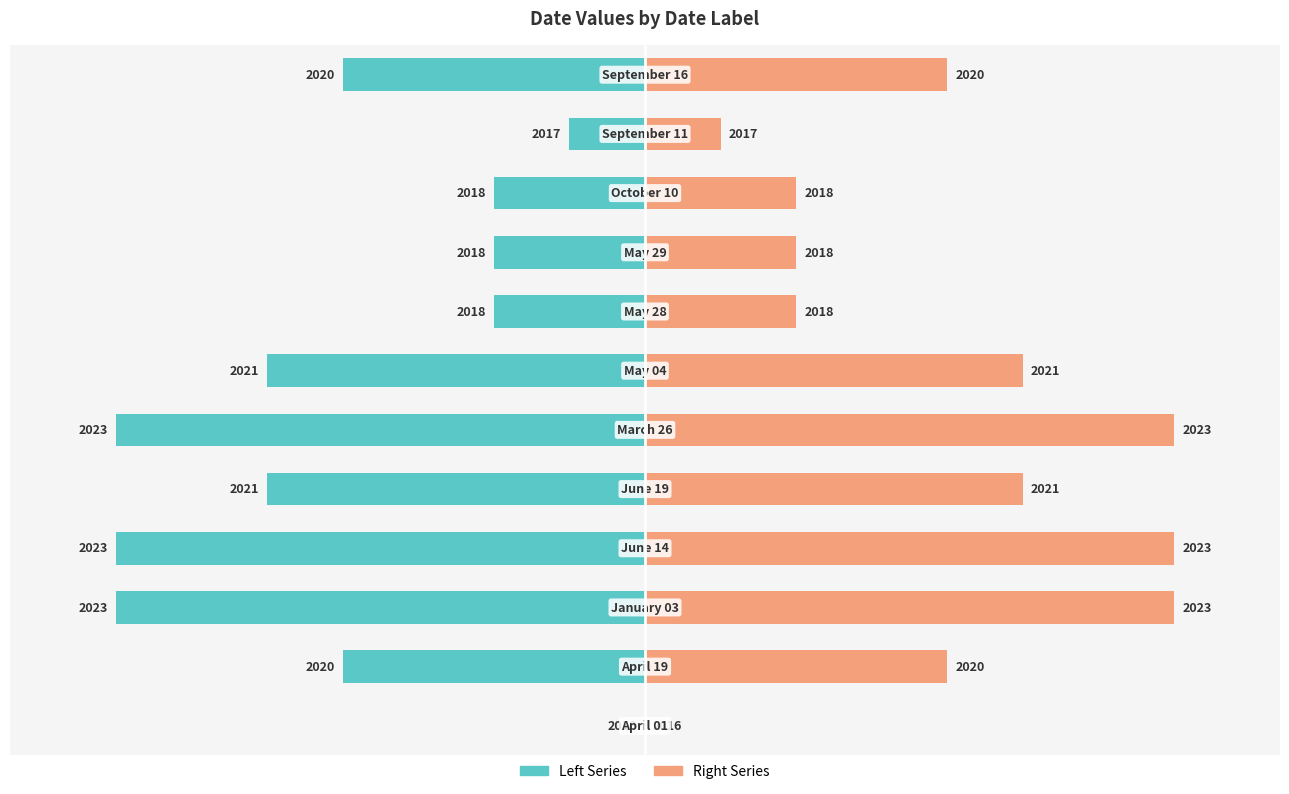

How many data points in col_1 (left) are above -57?

5